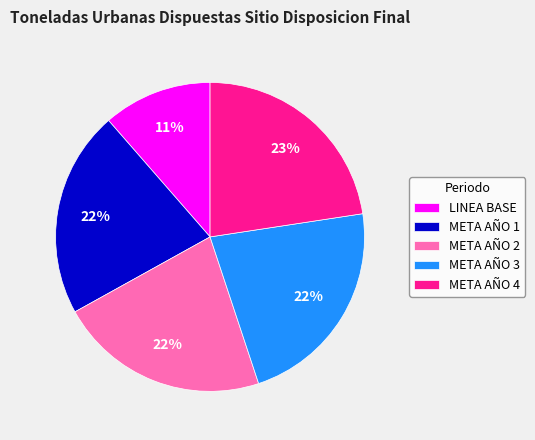

To the nearest percent, what is the average slice percentage?

20%